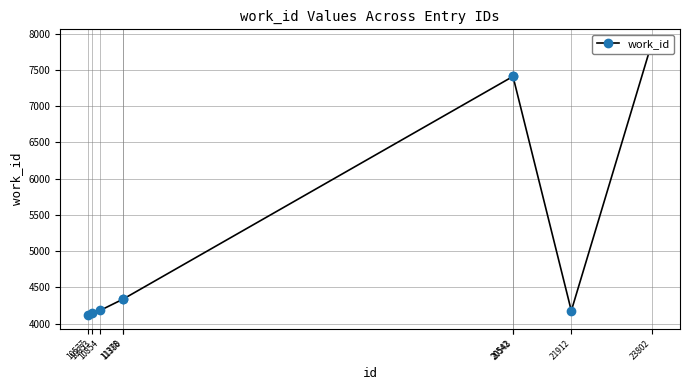

List the labels in order of value, largest first.

23802, 20542, 20543, 11378, 11380, 10854, 21912, 10653, 10577